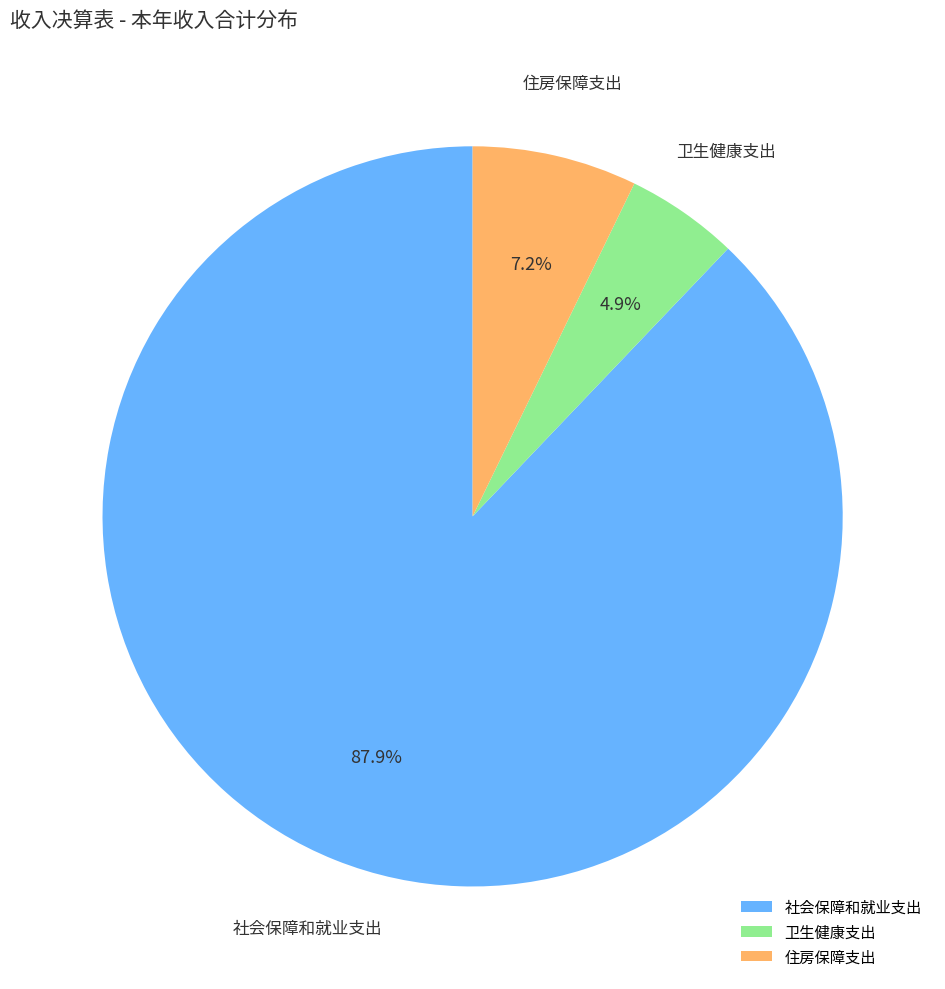

How many slices are in this pie chart?

3